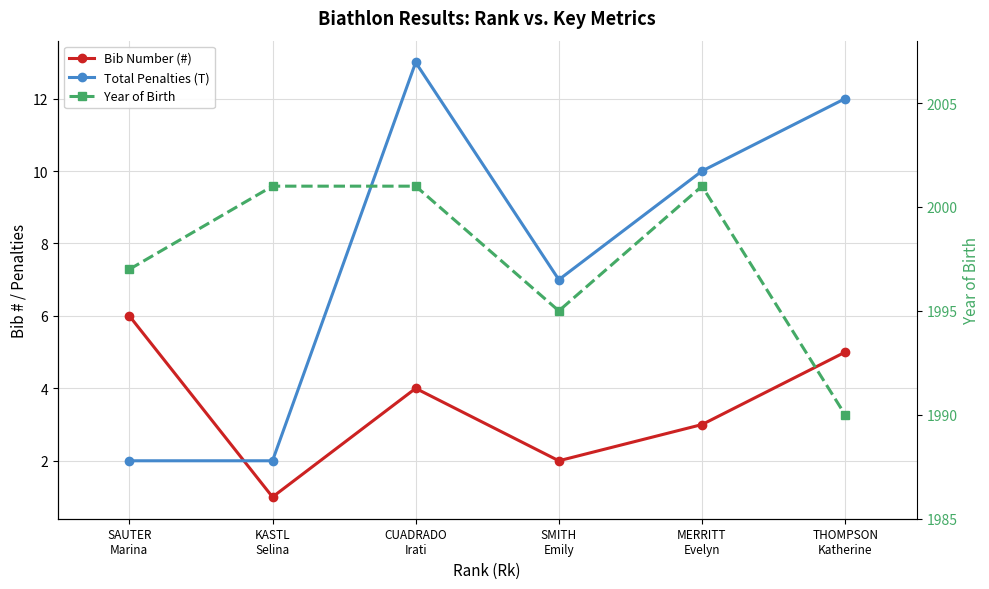

How many values in the Year of Birth series are below 2001?

3